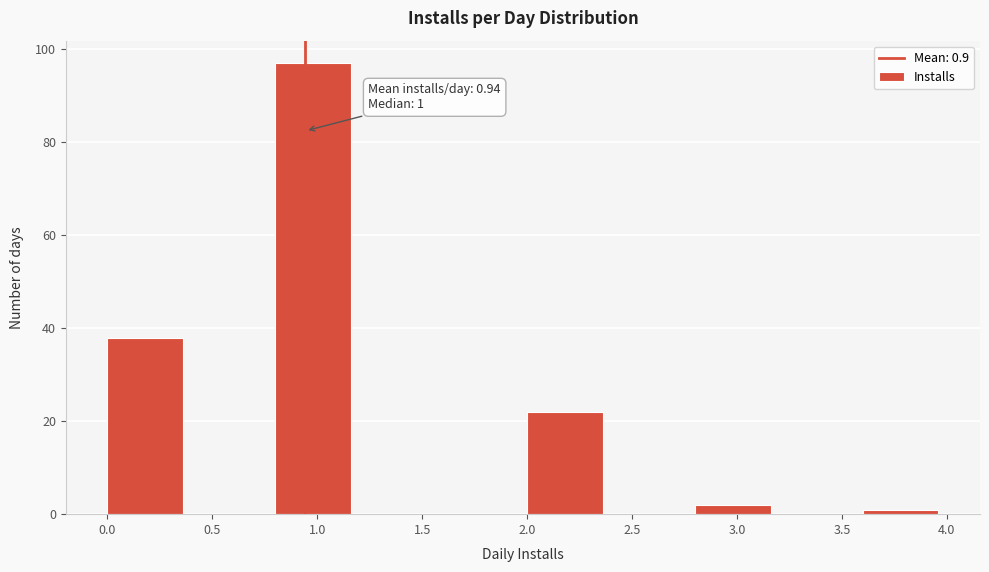

Which range on the x-axis has the tallest bar?

0.8 to 1.2